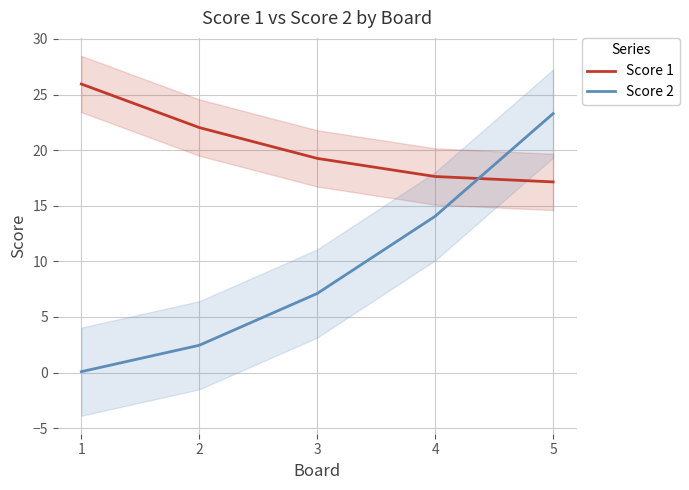

What is the sum of all Score 2 values?

47.0